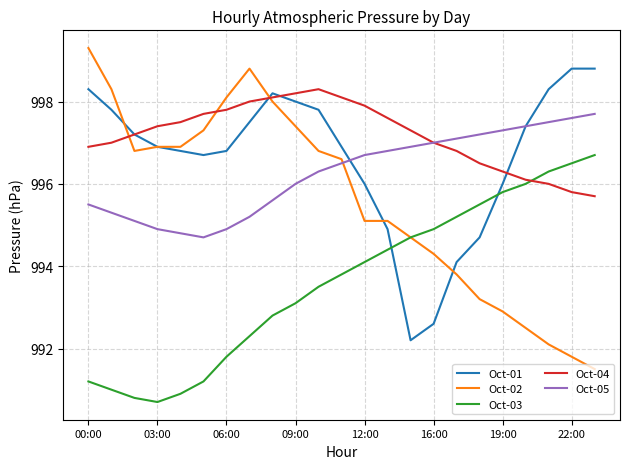

What is the maximum value shown in the chart?

999.3